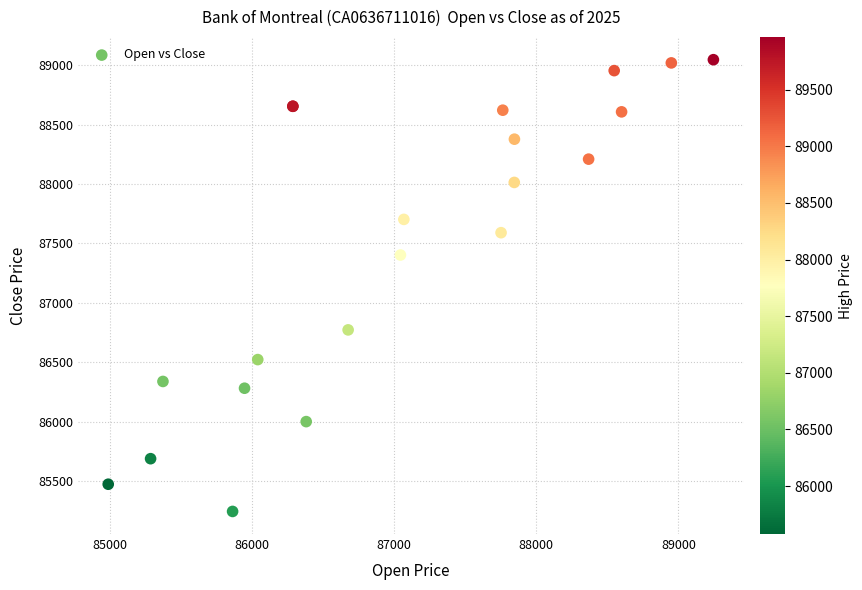

What Y value in the scatter plot is closest to 87145?

87402